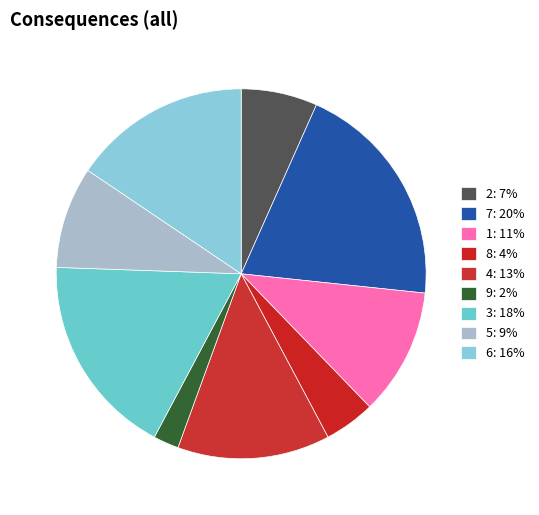

Is the sum of 8 and 6 greater than half?

No